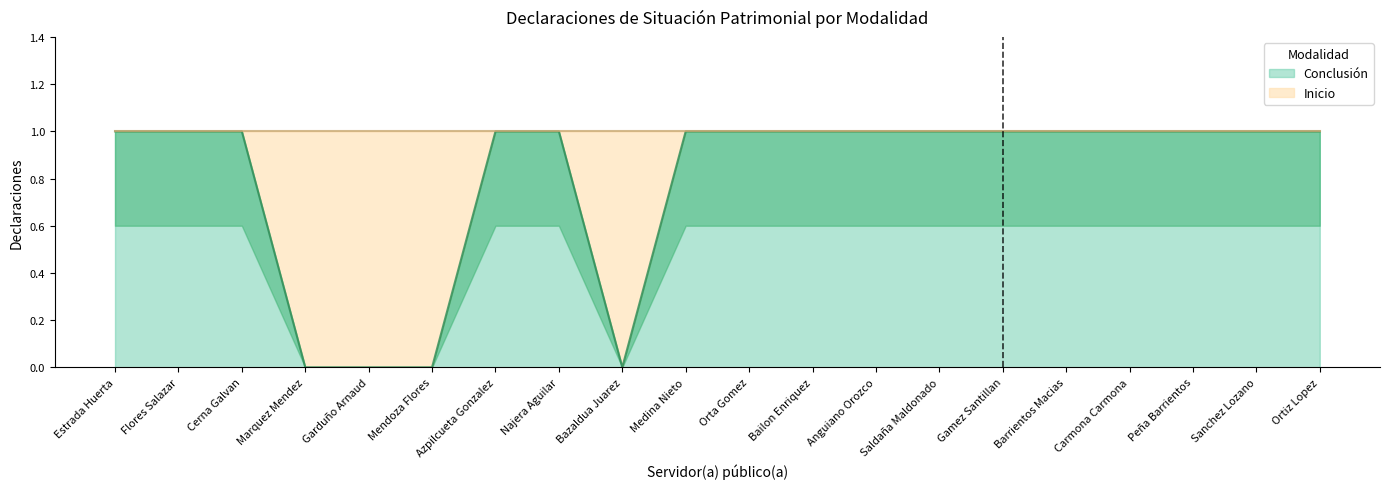

What is the label of the 17th point from the left?

Carmona Carmona